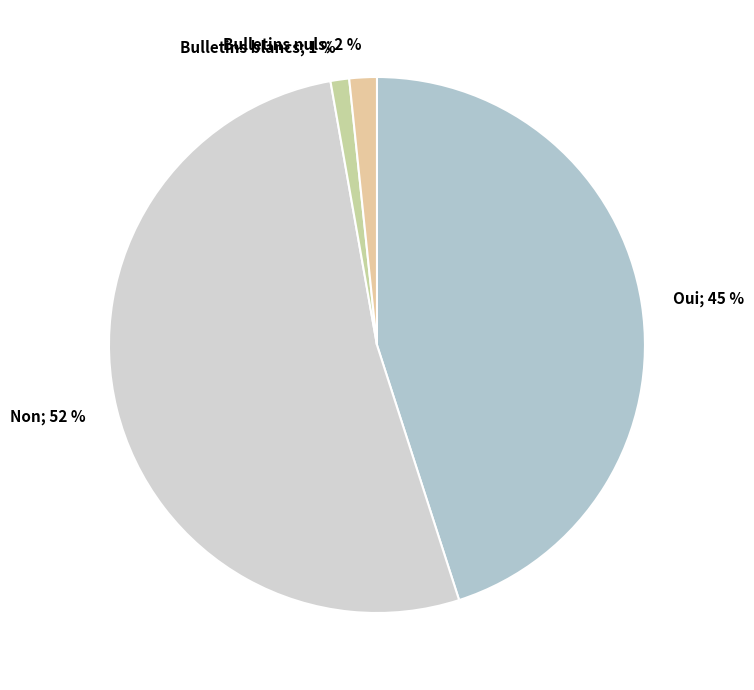

To the nearest percent, what percentage of the pie is Non?

52%